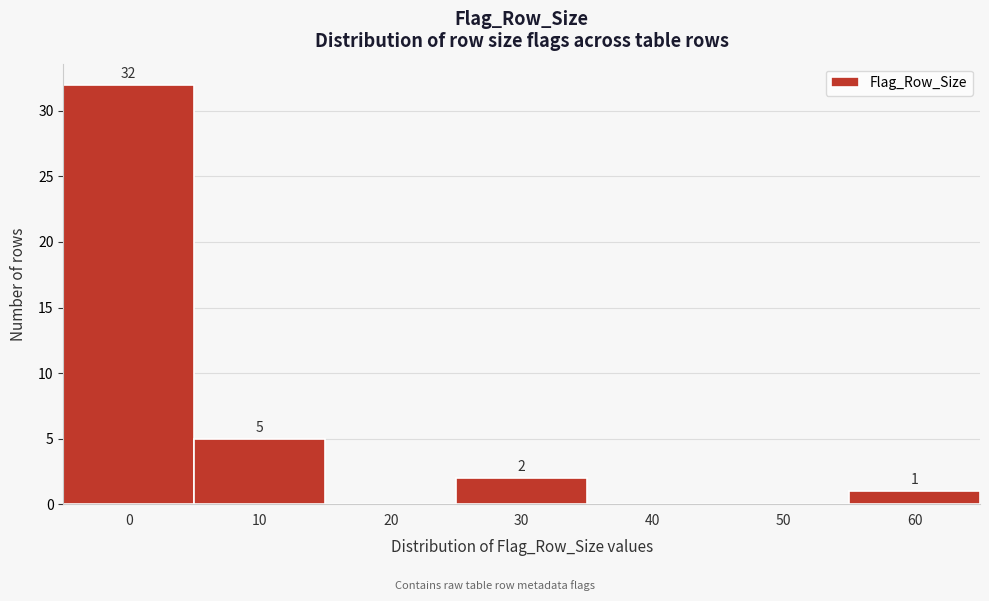

Reading left to right, transcribe all the data shown in this chart.

0=32	10=5	20=0	30=2	40=0	50=0	60=1